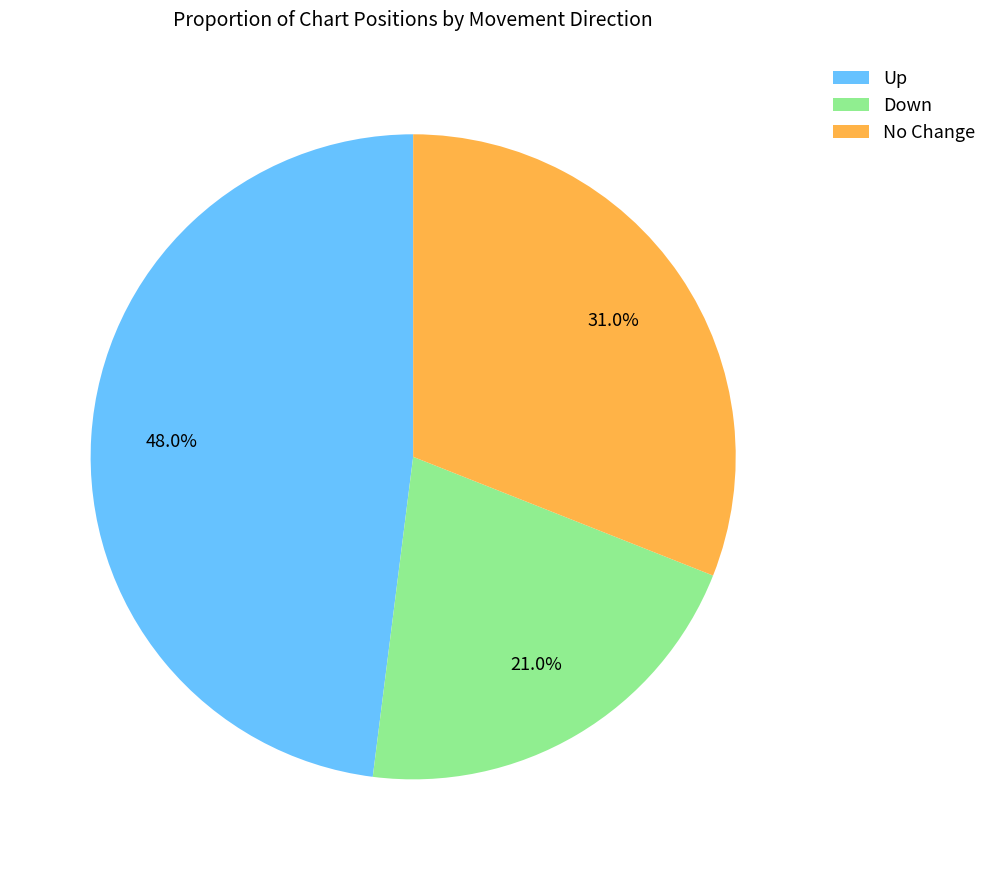

To the nearest percent, what is the average slice percentage?

33%